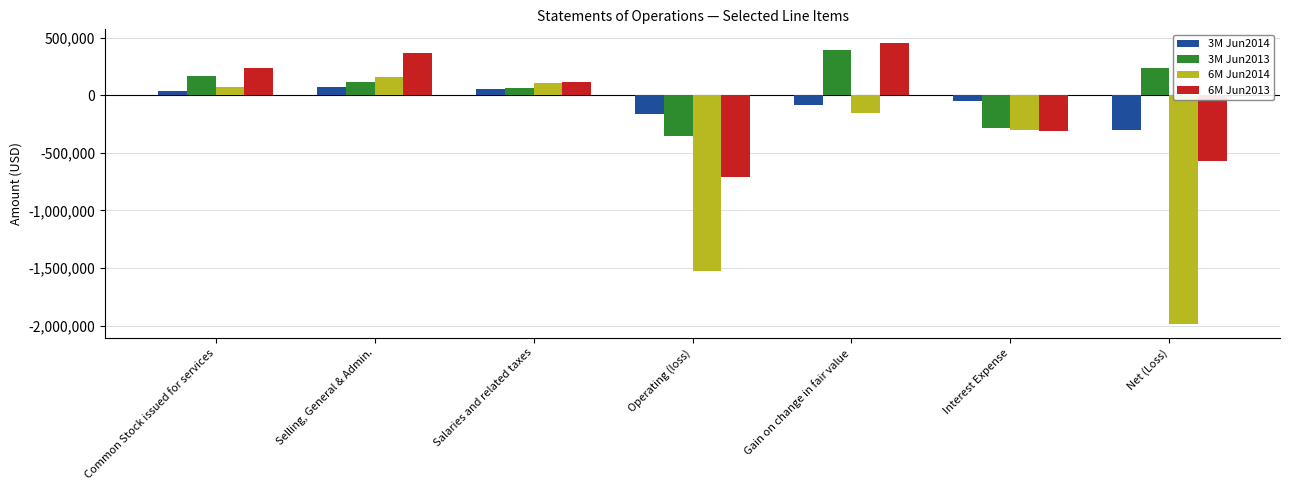

At which label does 6M Jun2013 first exceed 112238?

Common Stock issued for services